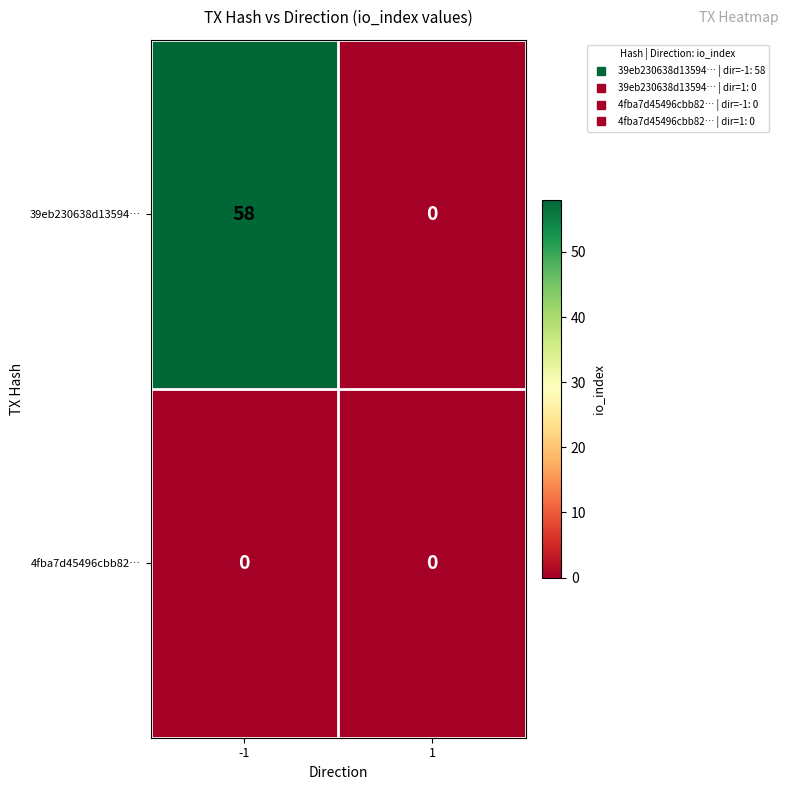

What is the sum of the 39eb230638d13594… values at 1 and -1?

58